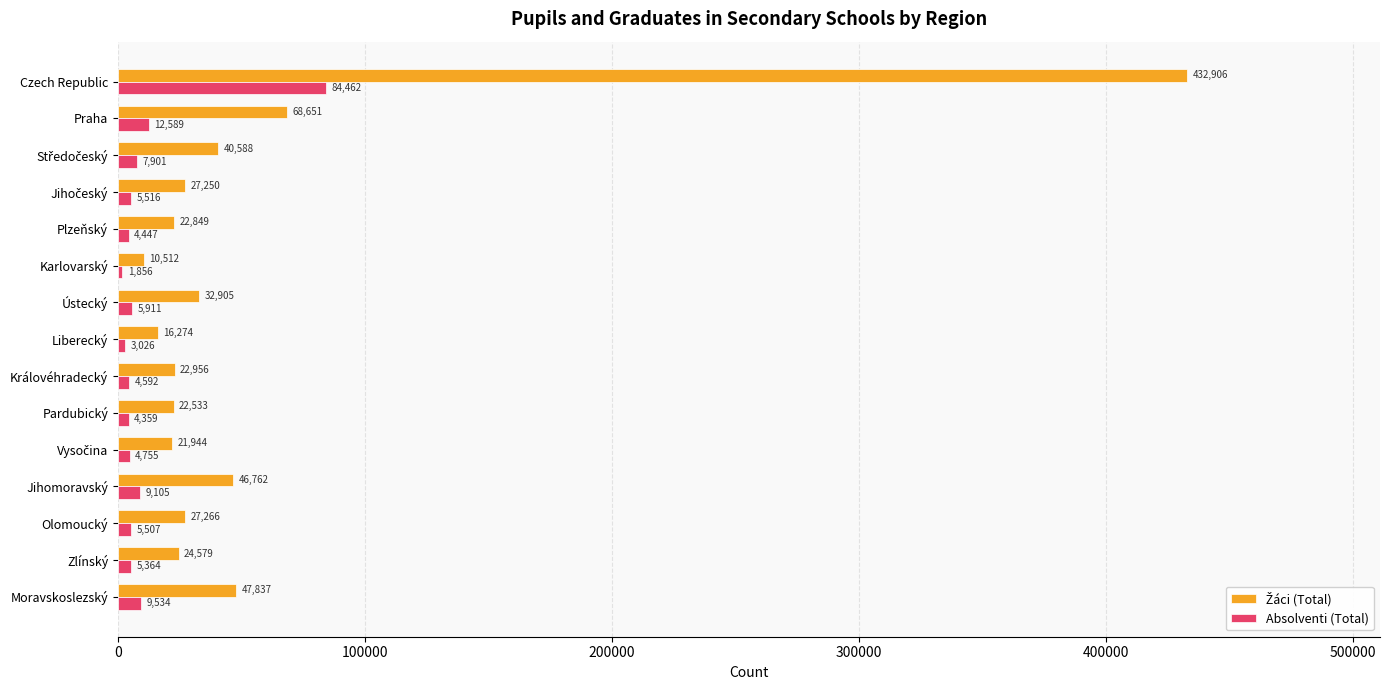

The value of Absolventi (Total) at Zlínský is 5364. True or false?

True